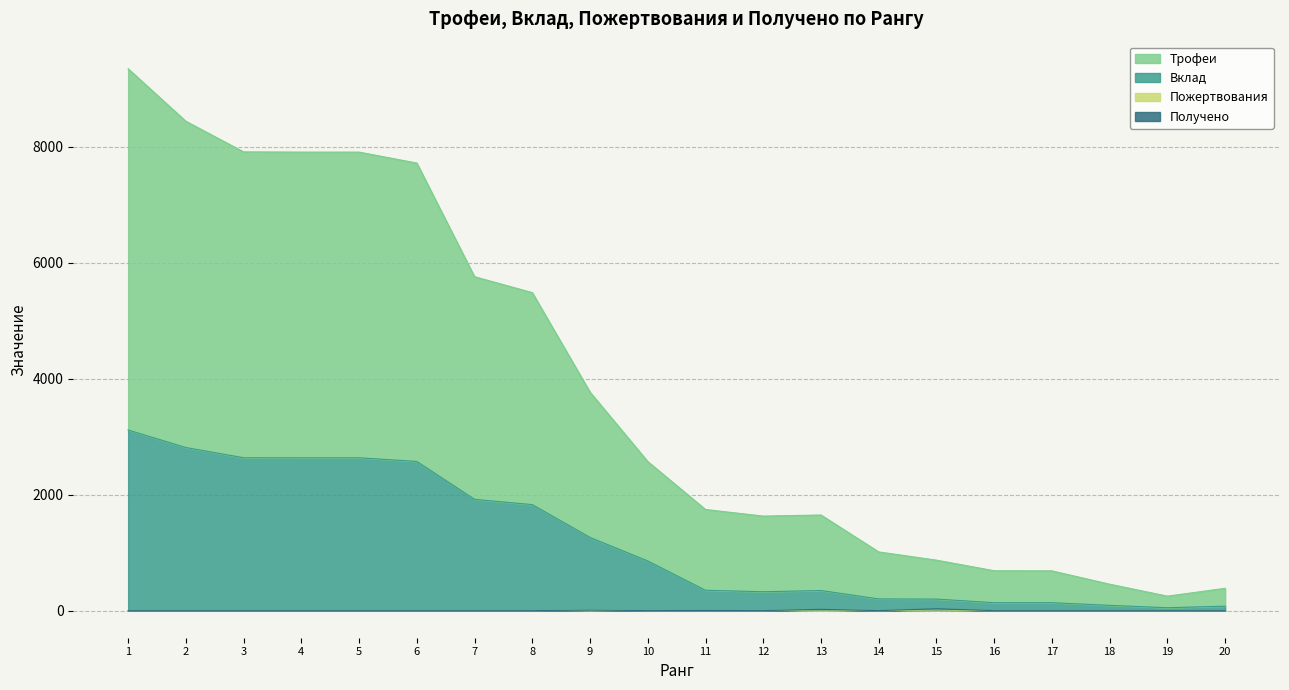

What is the spread (max minus min) of values at 8?

5487